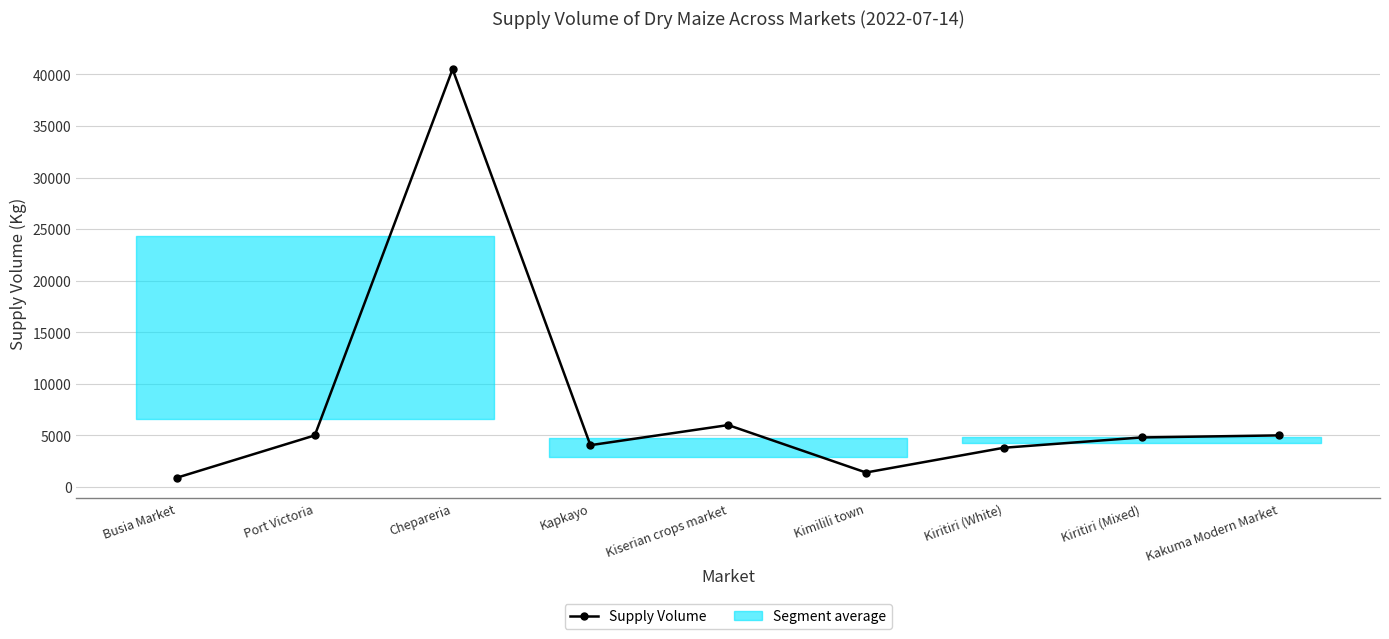

Where is the data nearest to the value 20700?

Kiserian crops market